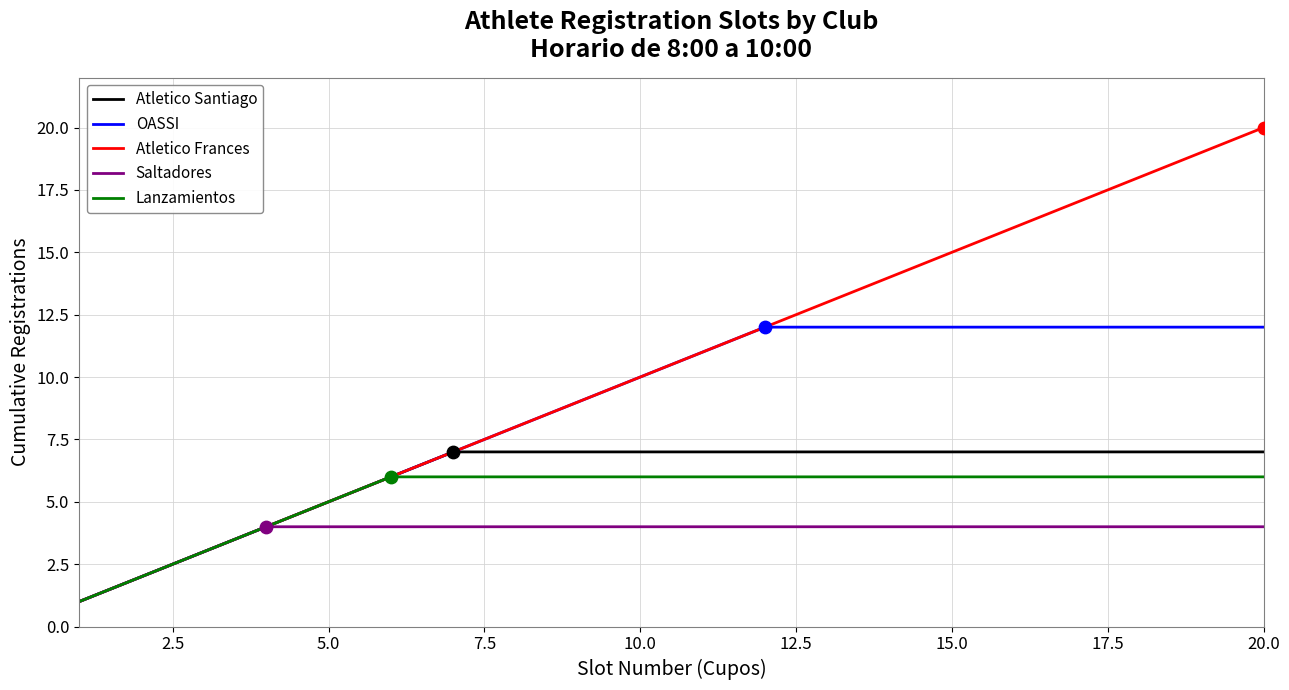

Which series has the largest total across all categories?

Atletico Frances